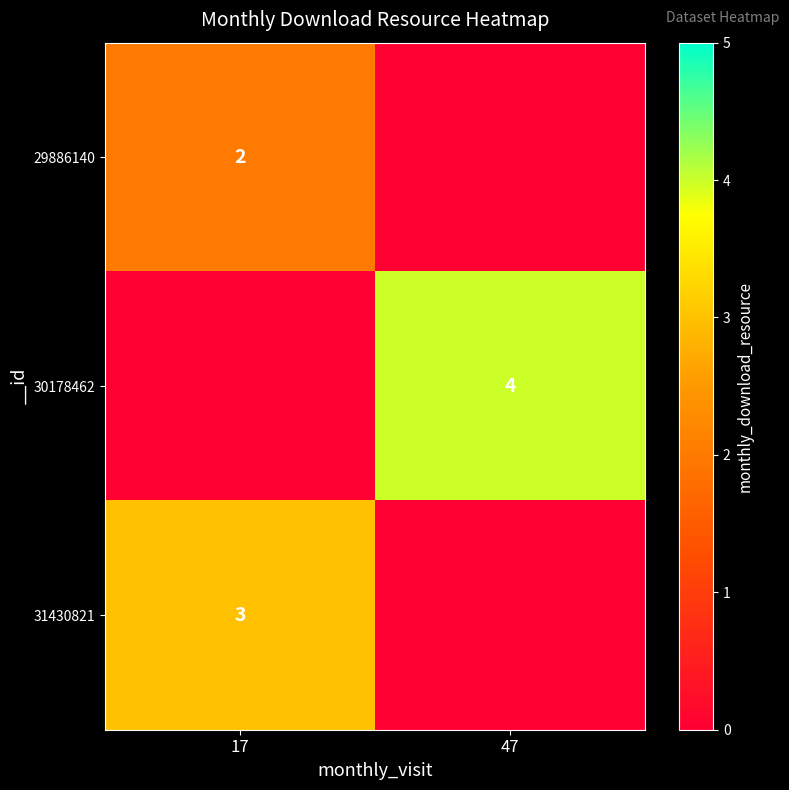

The 30178462 series shows 4 at 47. True or false?

True